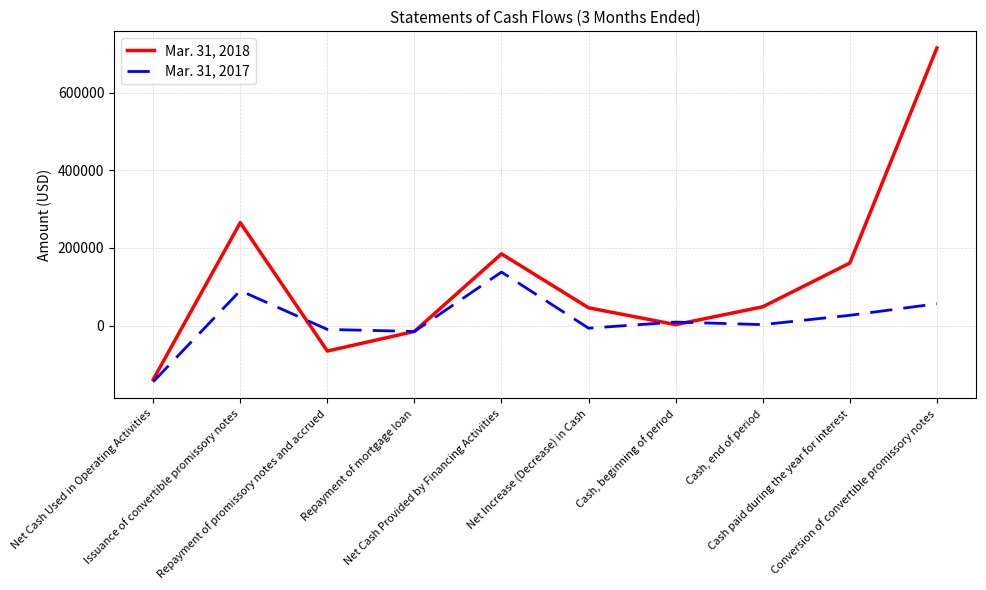

What is the sum of the Mar. 31, 2017 values at Net Cash Used in Operating Activities and Net Increase (Decrease) in Cash?

-151135